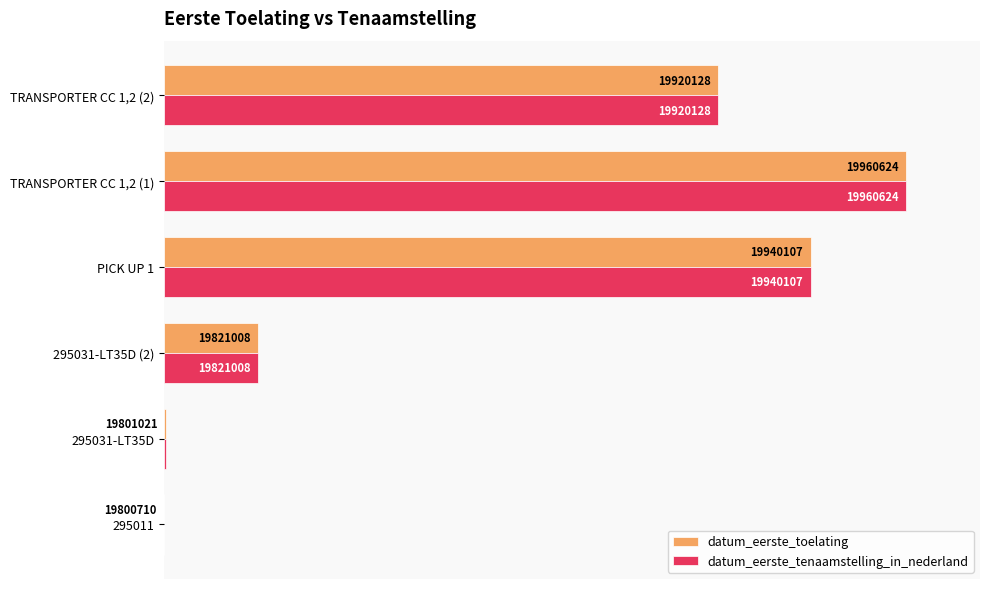

Which series has the largest total across all categories?

datum_eerste_toelating